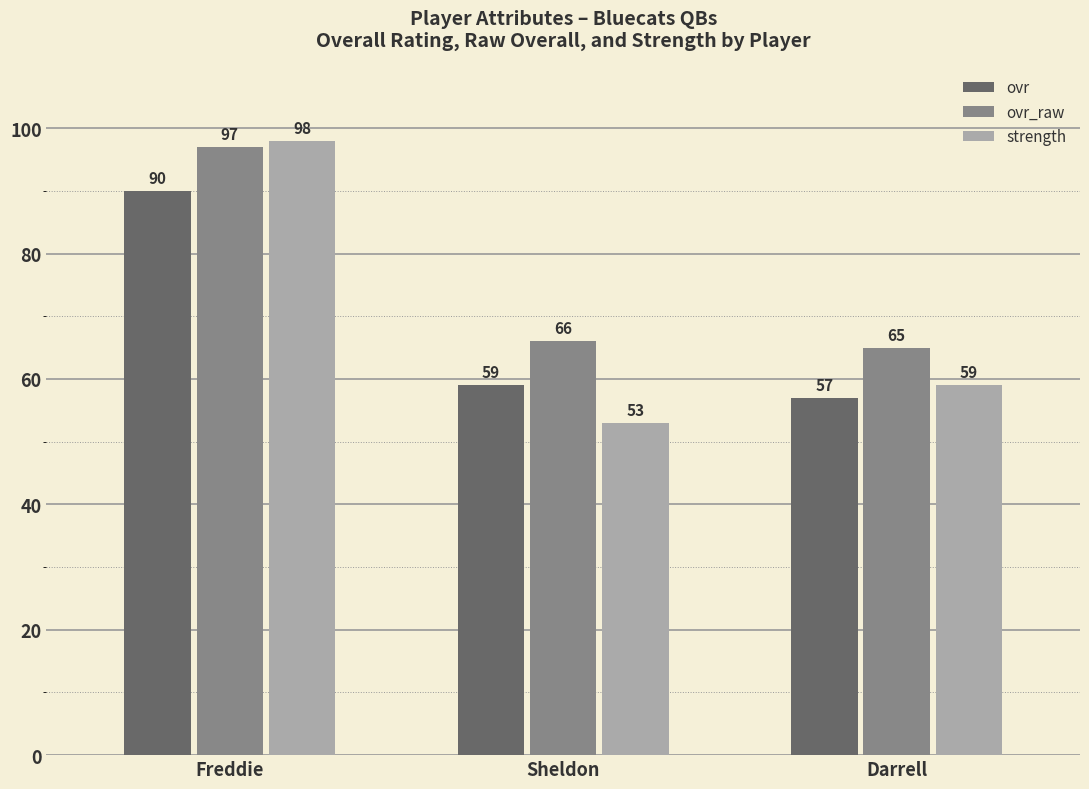

Rank the series by their average value, from lowest to highest.

ovr, strength, ovr_raw